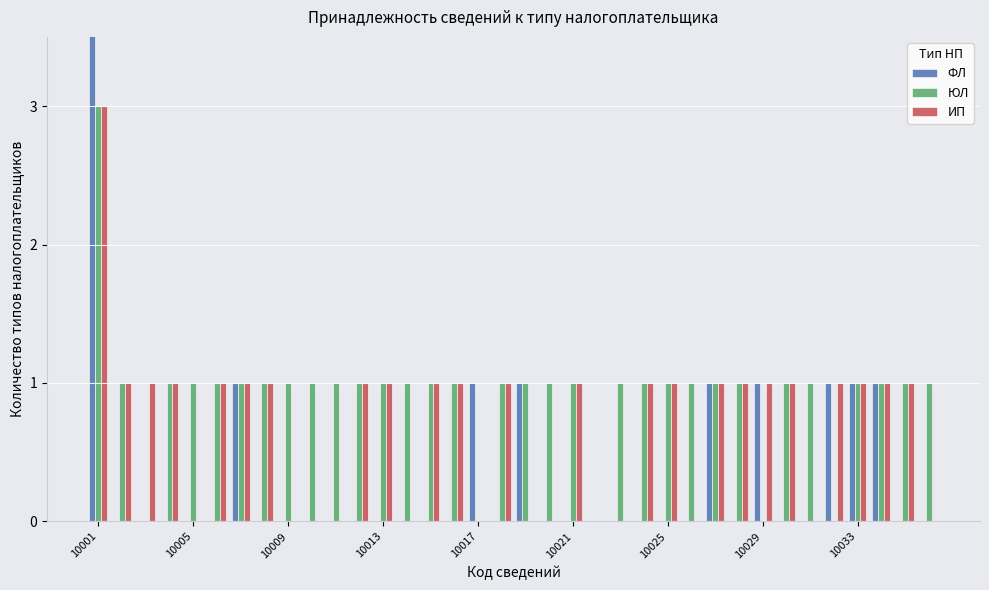

True or false: ИП has a value of 2 at 10021.

False